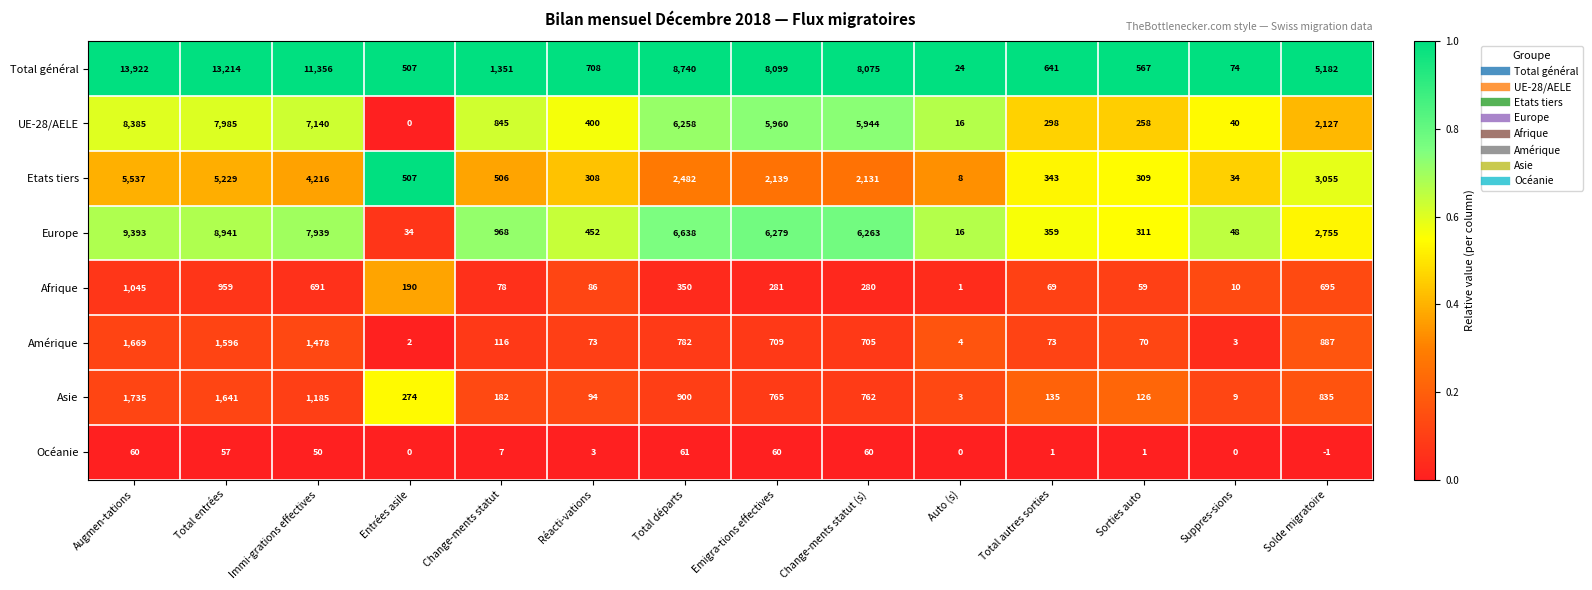

The Amérique series shows 203 at Change-ments statut. True or false?

False